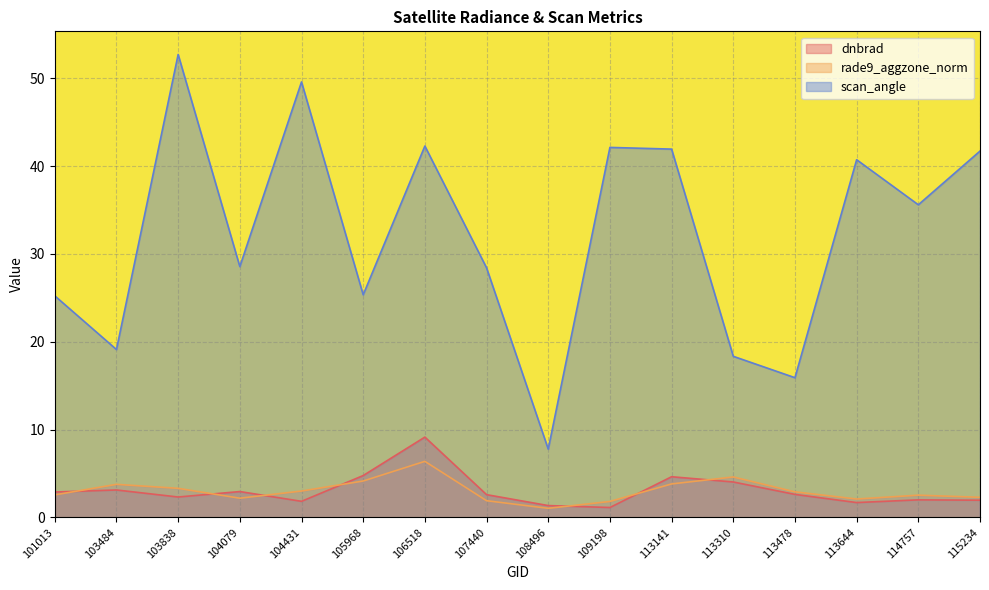

How many intersections are there between rade9_aggzone_norm and dnbrad?

7